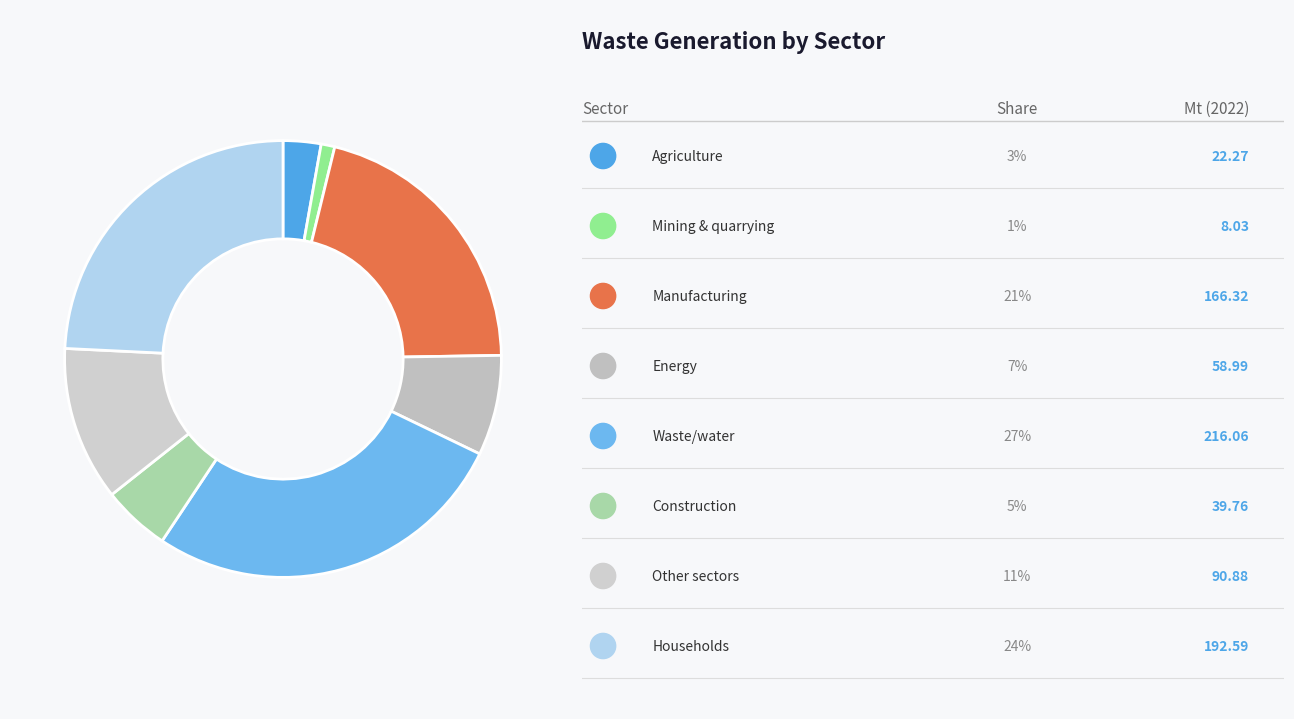

How many slices are in this pie chart?

8